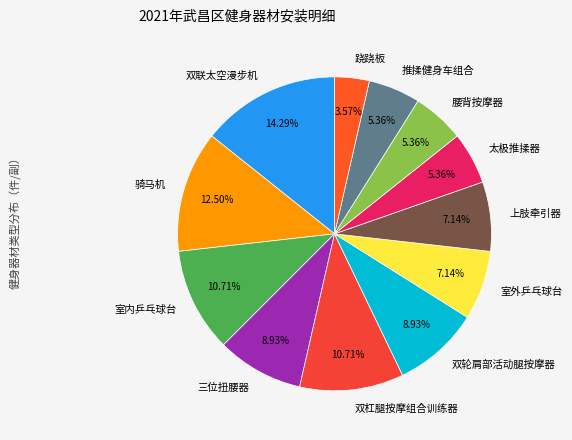

To the nearest percent, what portion does 双轮肩部活动腿按摩器 represent?

9%